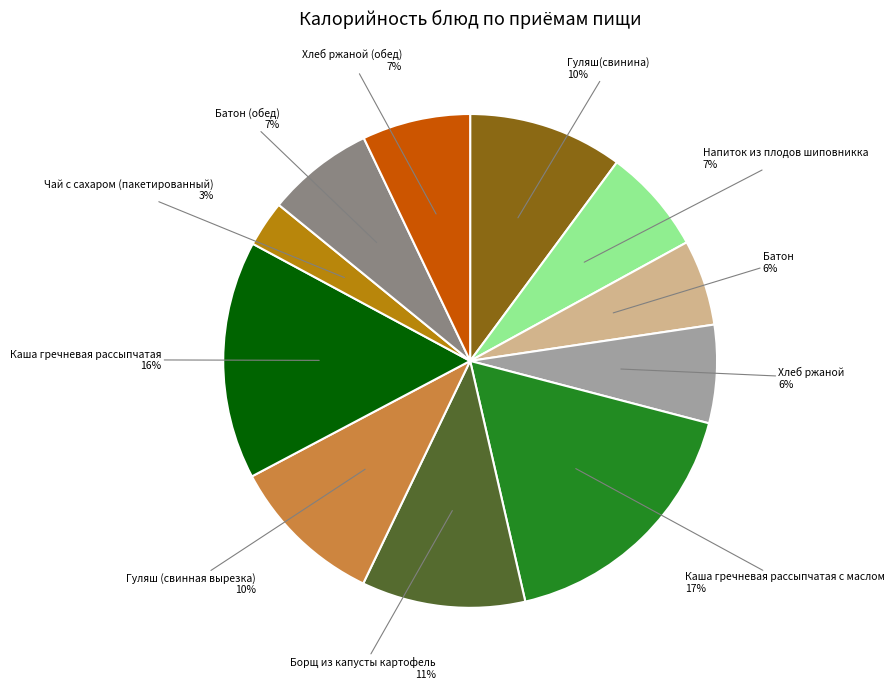

How many slices are in this pie chart?

11